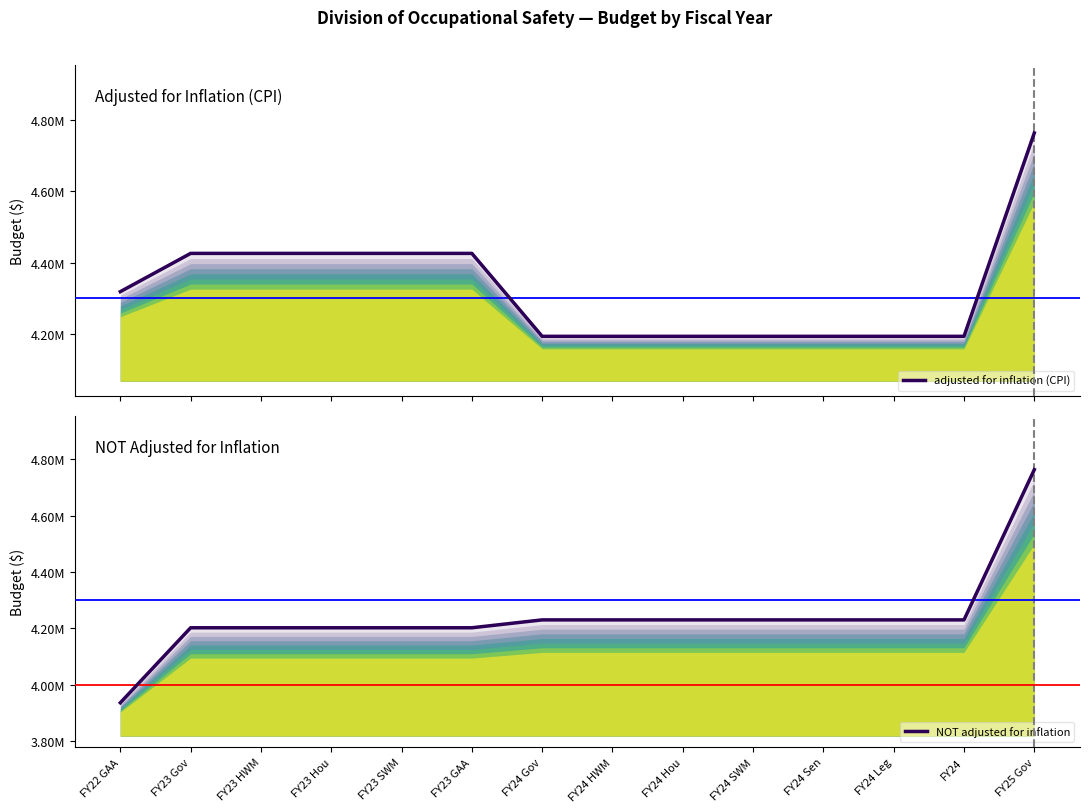

Reading right to left, what are all the values shown in this chart?

adjusted for inflation (CPI): 4763844	4193435	4193435	4193435	4193435	4193435	4193435	4193435	4426035	4426034	4426035	4426035	4426034	4318698
NOT adjusted for inflation: 4763844	4230506	4230506	4230506	4230506	4230506	4230506	4230506	4202505	4202504	4202505	4202505	4202504	3936254